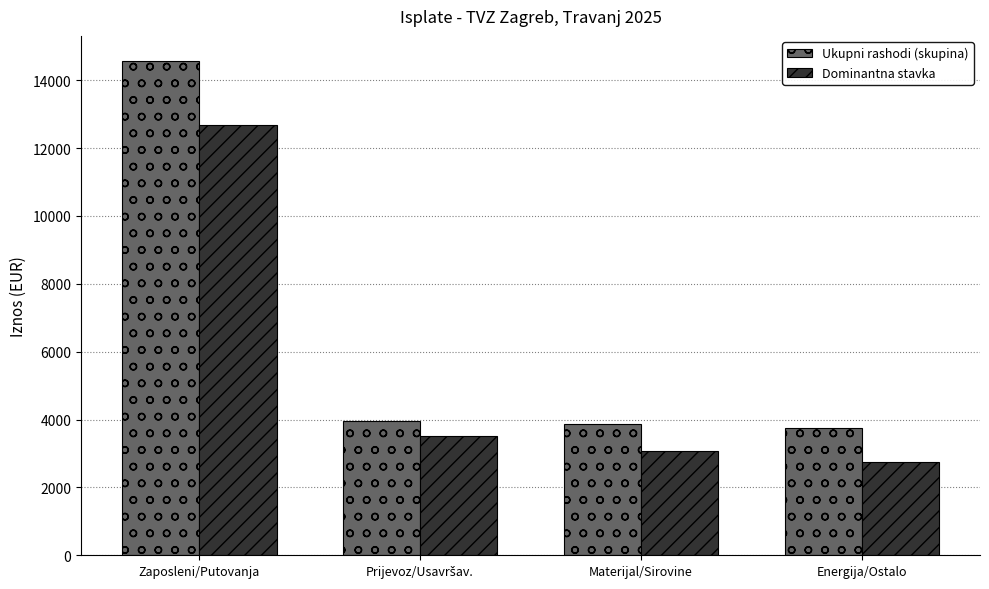

At which category is the sum across all series the highest?

Zaposleni/Putovanja